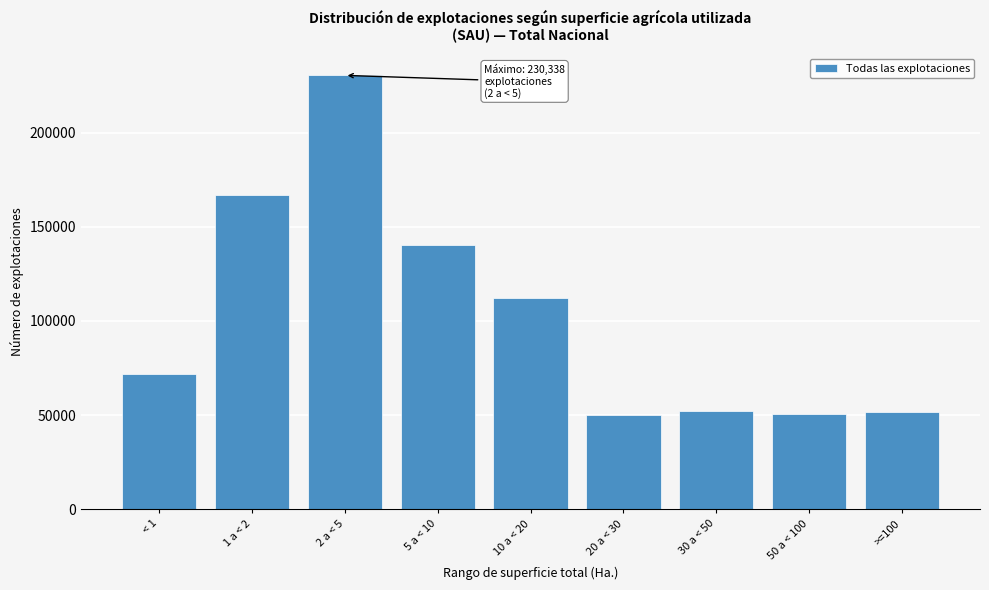

What is the minimum value shown in the chart?

50194